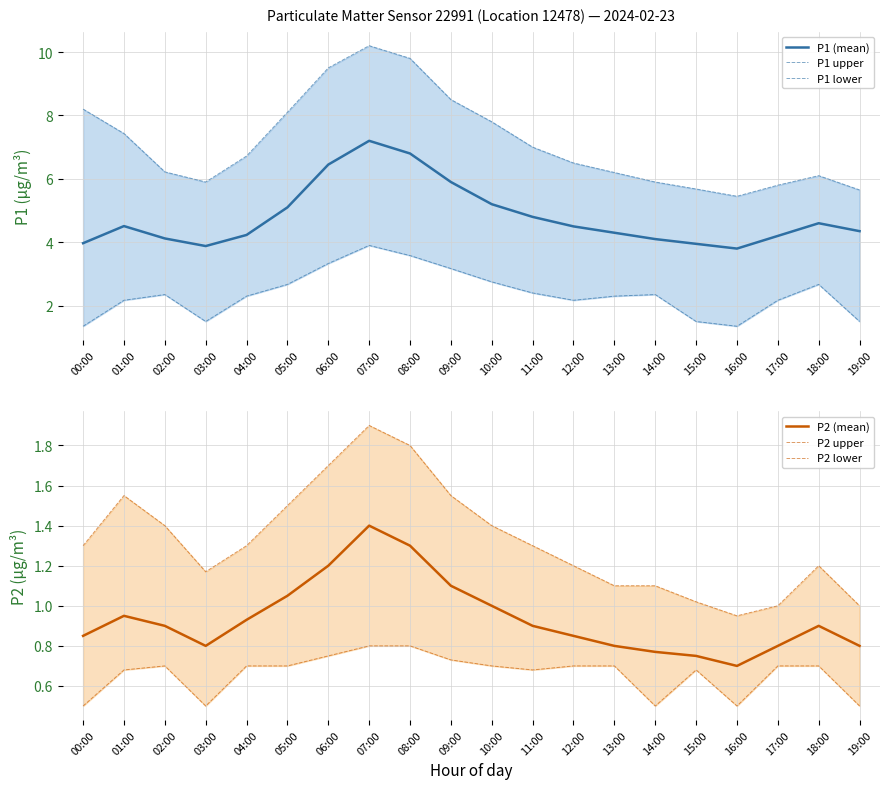

Reading right to left, extract all data points from this chart.

P1 (mean): 4.3	4.6	4.2	3.8	4.0	4.1	4.3	4.5	4.8	5.2	5.9	6.8	7.2	6.5	5.1	4.2	3.9	4.1	4.5	4.0
P1 upper: 5.7	6.1	5.8	5.5	5.7	5.9	6.2	6.5	7.0	7.8	8.5	9.8	10.2	9.5	8.1	6.7	5.9	6.2	7.4	8.2
P1 lower: 1.5	2.7	2.2	1.4	1.5	2.4	2.3	2.2	2.4	2.8	3.2	3.6	3.9	3.3	2.7	2.3	1.5	2.4	2.2	1.4
P2 (mean): 0.8	0.9	0.8	0.7	0.8	0.8	0.8	0.8	0.9	1.0	1.1	1.3	1.4	1.2	1.1	0.9	0.8	0.9	0.9	0.8
P2 upper: 1.0	1.2	1.0	0.9	1.0	1.1	1.1	1.2	1.3	1.4	1.6	1.8	1.9	1.7	1.5	1.3	1.2	1.4	1.6	1.3
P2 lower: 0.5	0.7	0.7	0.5	0.7	0.5	0.7	0.7	0.7	0.7	0.7	0.8	0.8	0.8	0.7	0.7	0.5	0.7	0.7	0.5